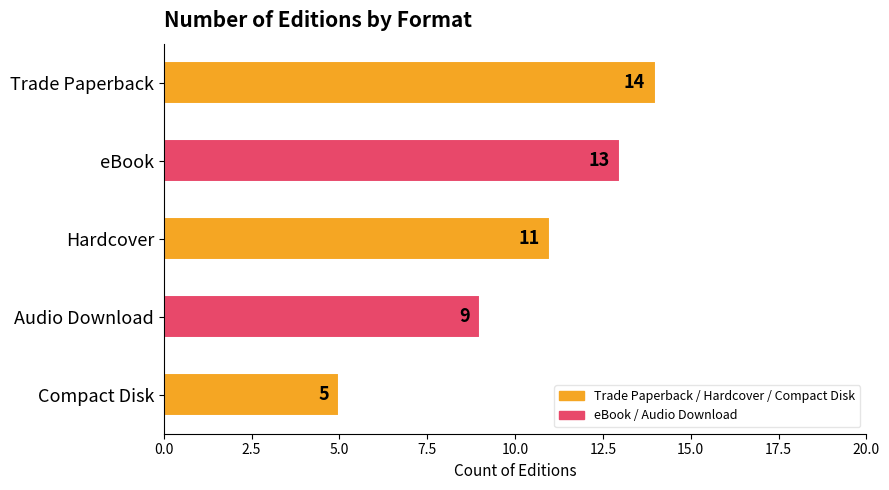

Does the chart contain any negative values?

No